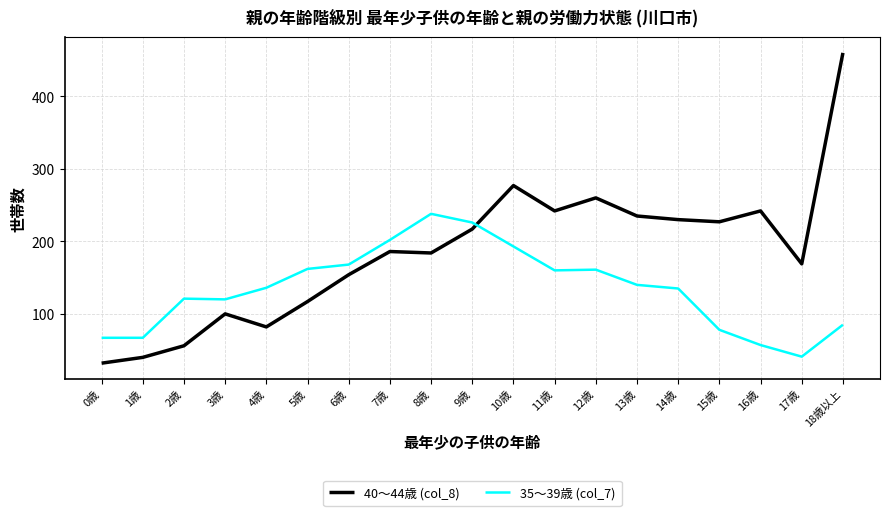

Read the 35～39歳 (col_7) value at 2歳, to the nearest 5.

120